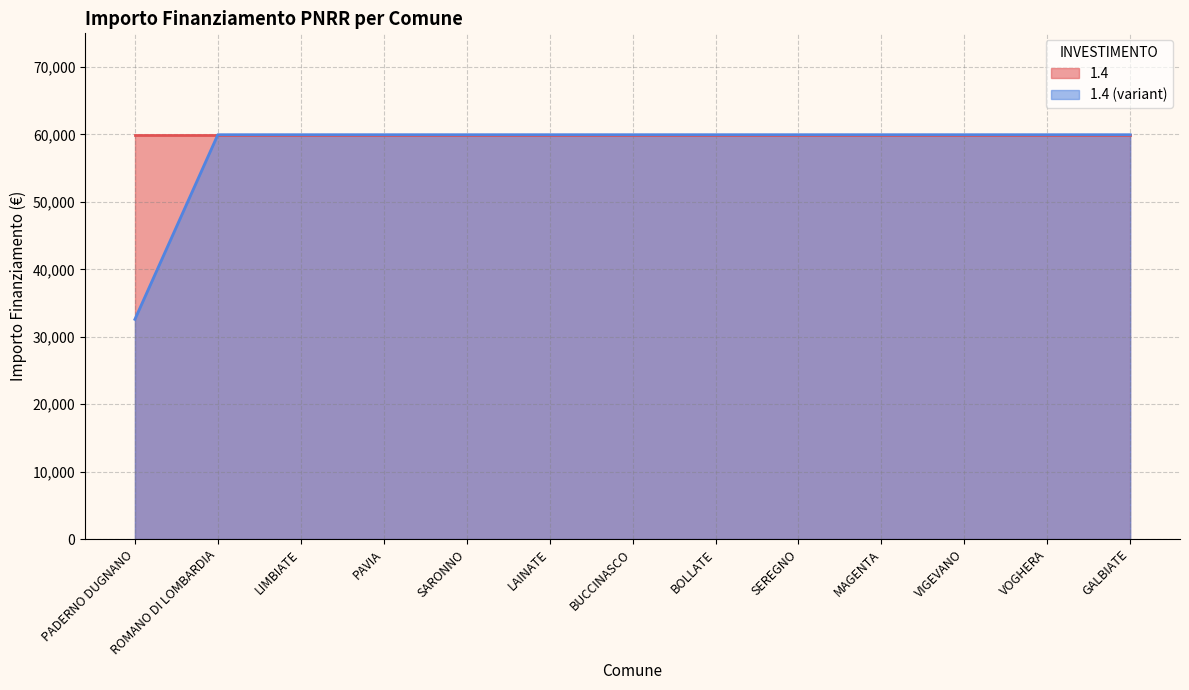

What is the value of the 1st point from the left?

32589